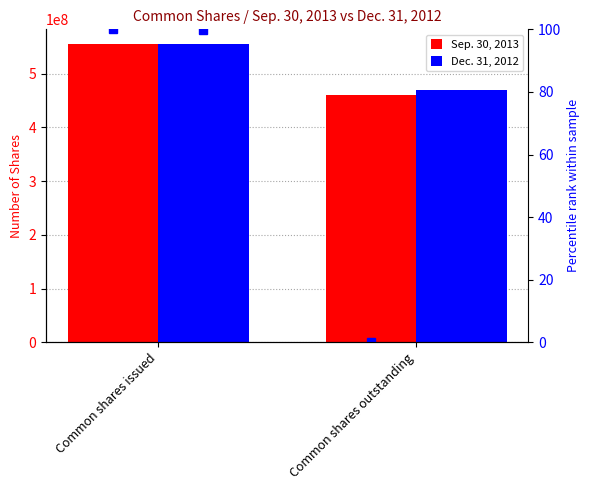

Where is Sep. 30, 2013 nearest to the value 507811974?

Common shares outstanding